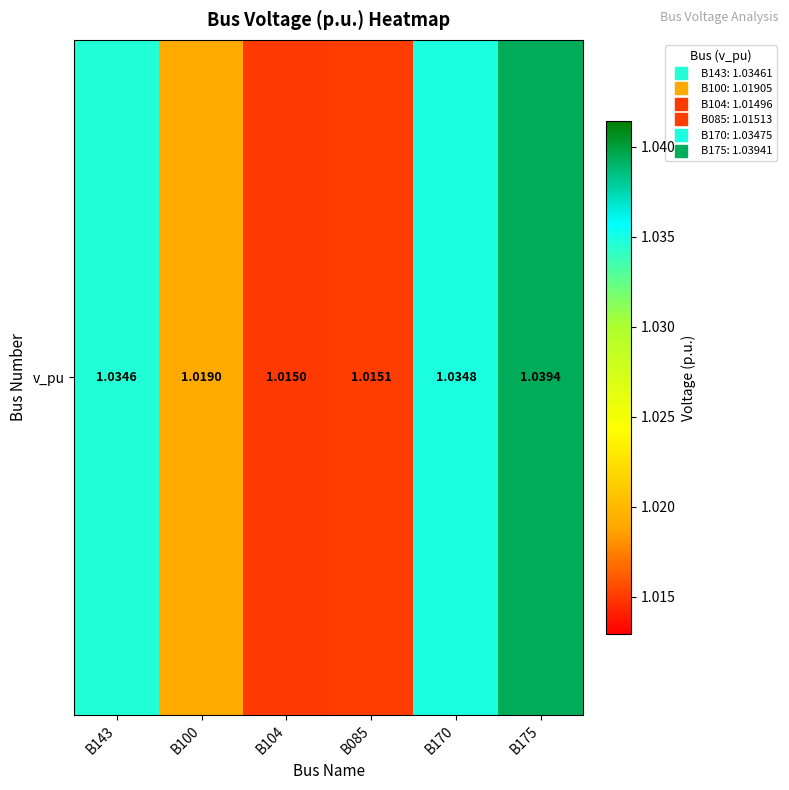

What is the sum of the values at B170 and B104?

2.0